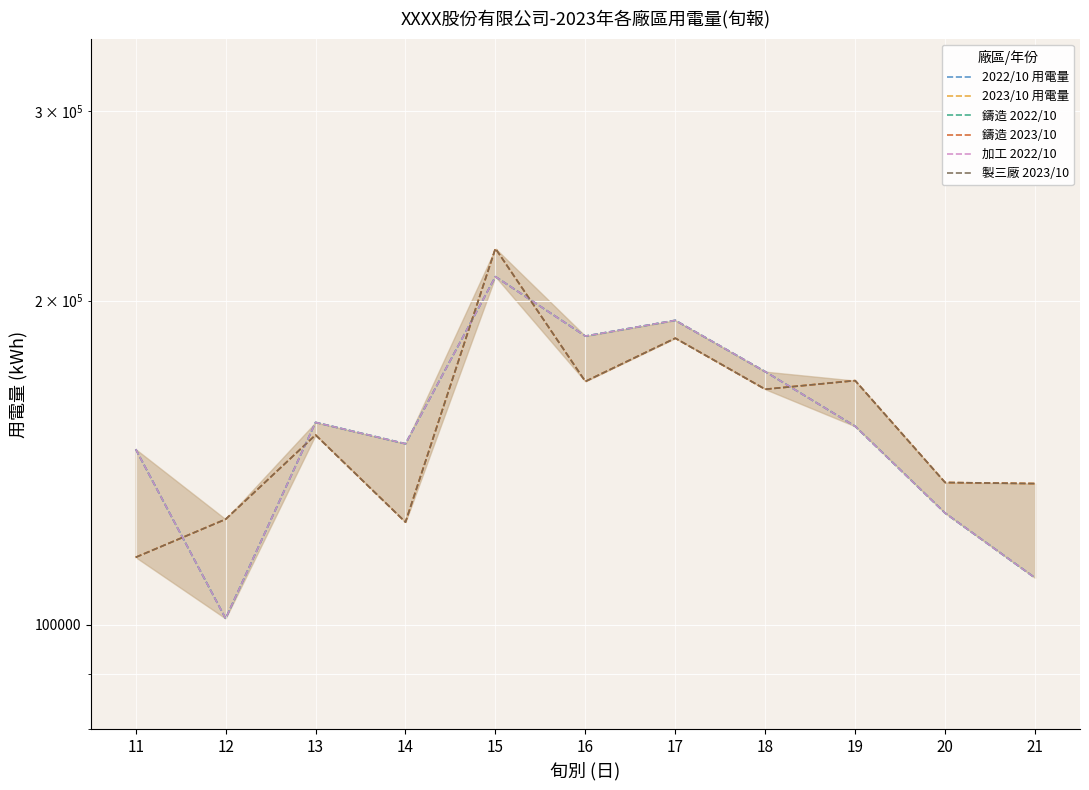

At which label does 鑄造 2022/10 reach its minimum?

12